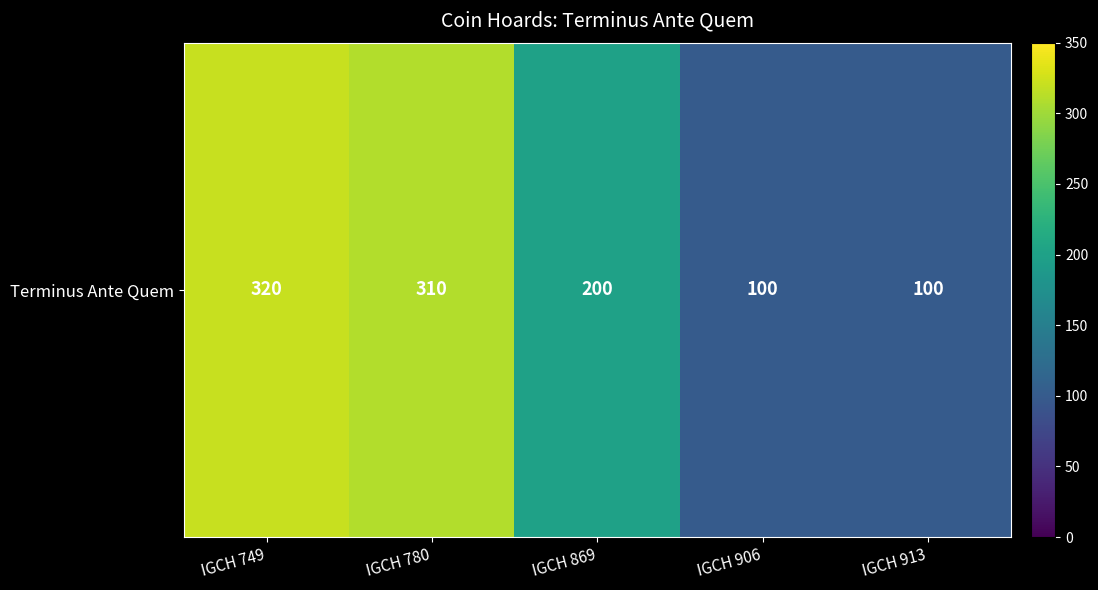

List the labels in order of value, largest first.

IGCH 749, IGCH 780, IGCH 869, IGCH 906, IGCH 913